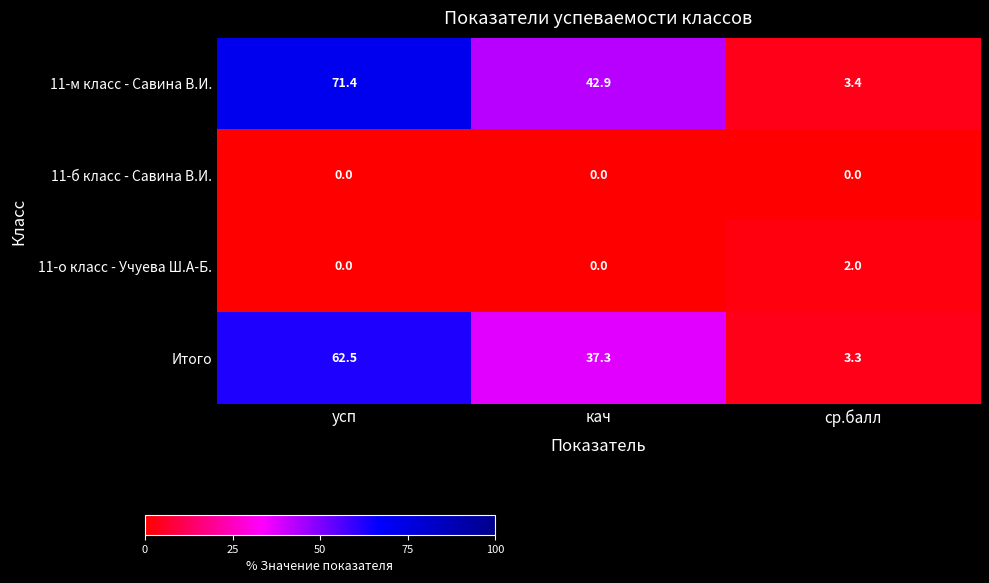

Reading left to right, transcribe all the data shown in this chart.

11-м класс - Савина В.И.: 71.4	42.9	3.4
11-б класс - Савина В.И.: 0.0	0.0	0.0
11-о класс - Учуева Ш.А-Б.: 0.0	0.0	2.0
Итого: 62.5	37.3	3.3